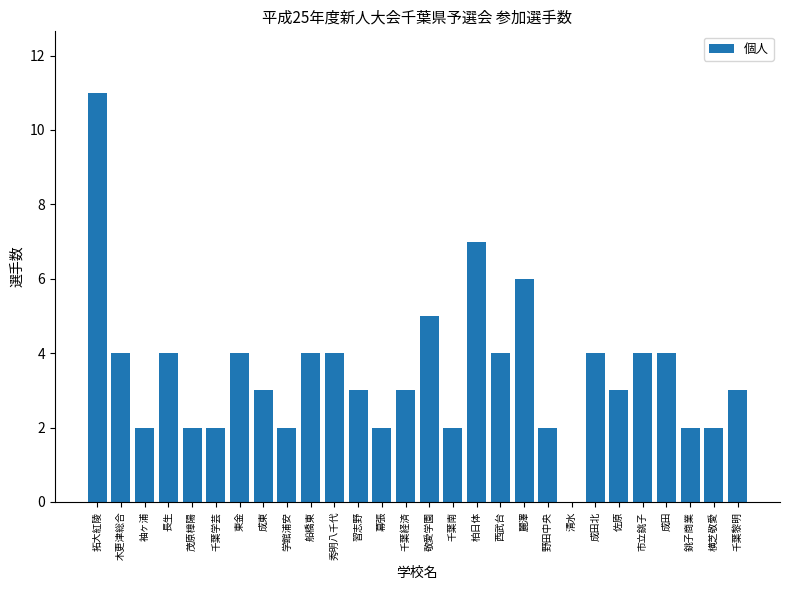

How many positive values are there?

27